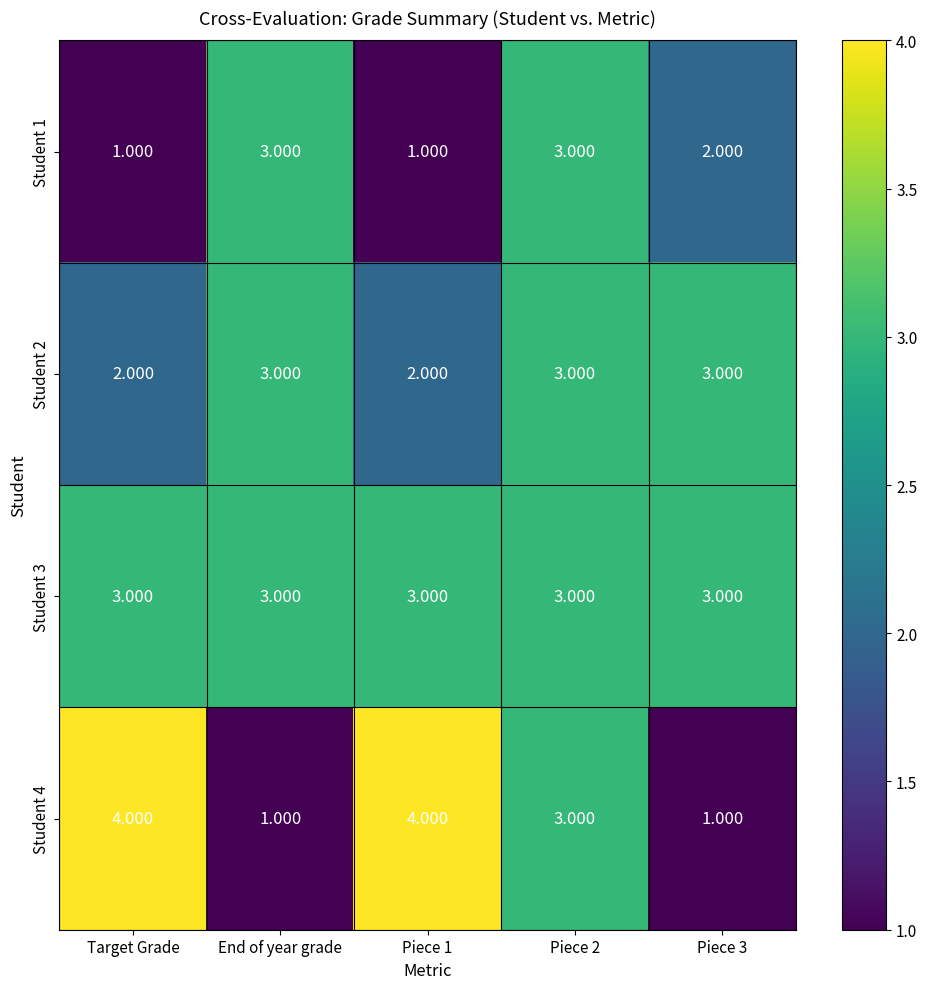

Rank the series at Piece 1 from lowest to highest value.

Student 1, Student 2, Student 3, Student 4